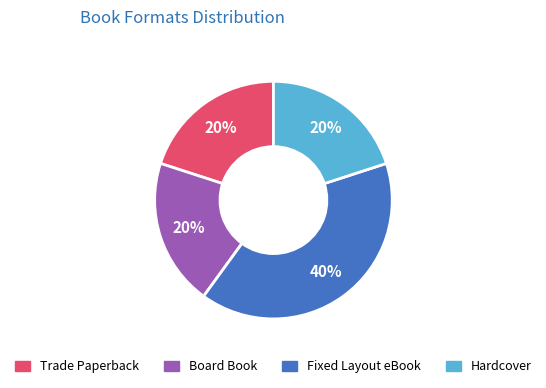

Is Fixed Layout eBook the majority of the pie?

No